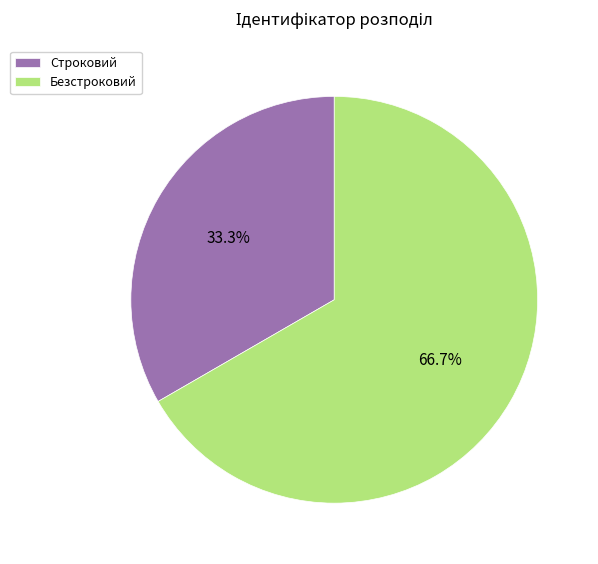

Which category has the smallest portion of the pie?

Строковий